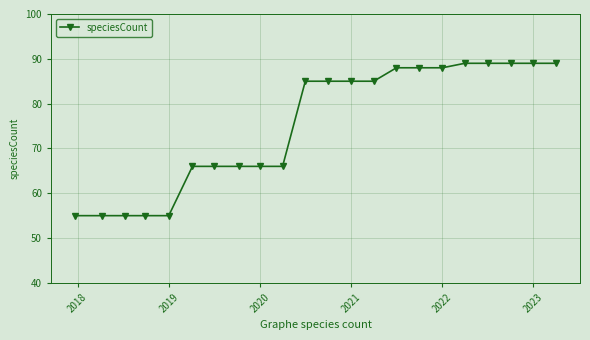

What is the sum of all values?

1654